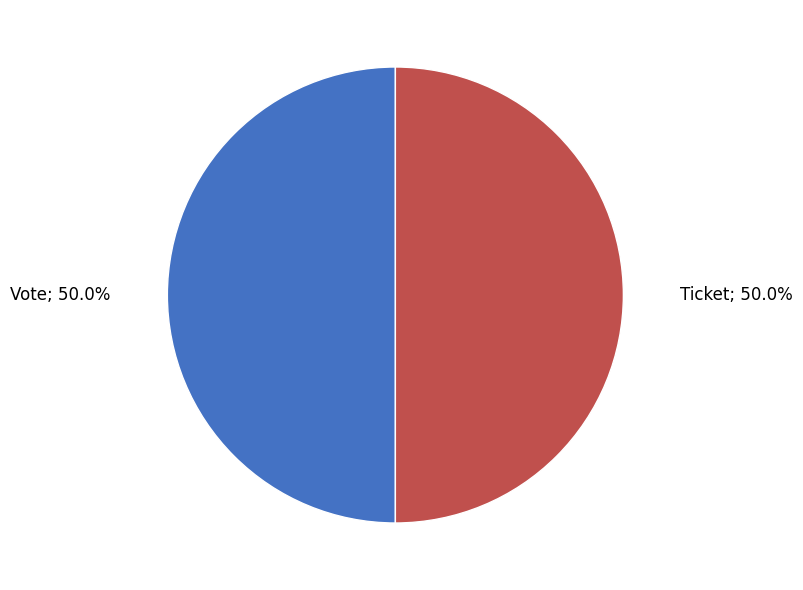

To the nearest percent, what is the difference between the largest and smallest slice percentages?

0%